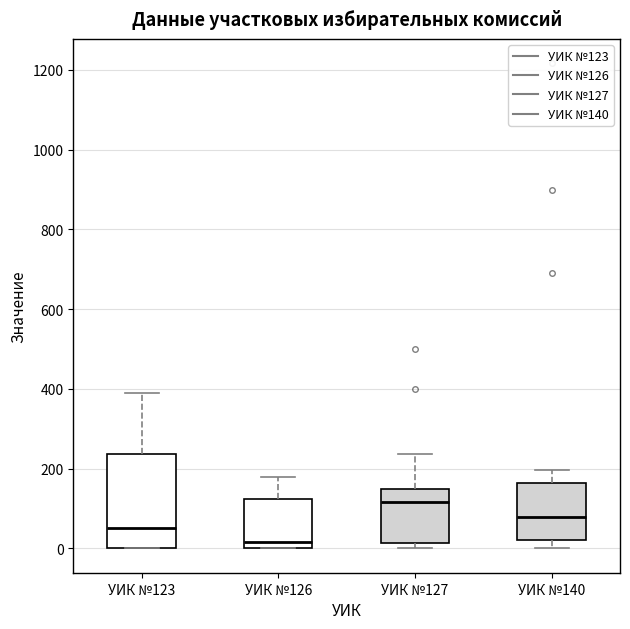

Which box has the highest median line?

УИК №127